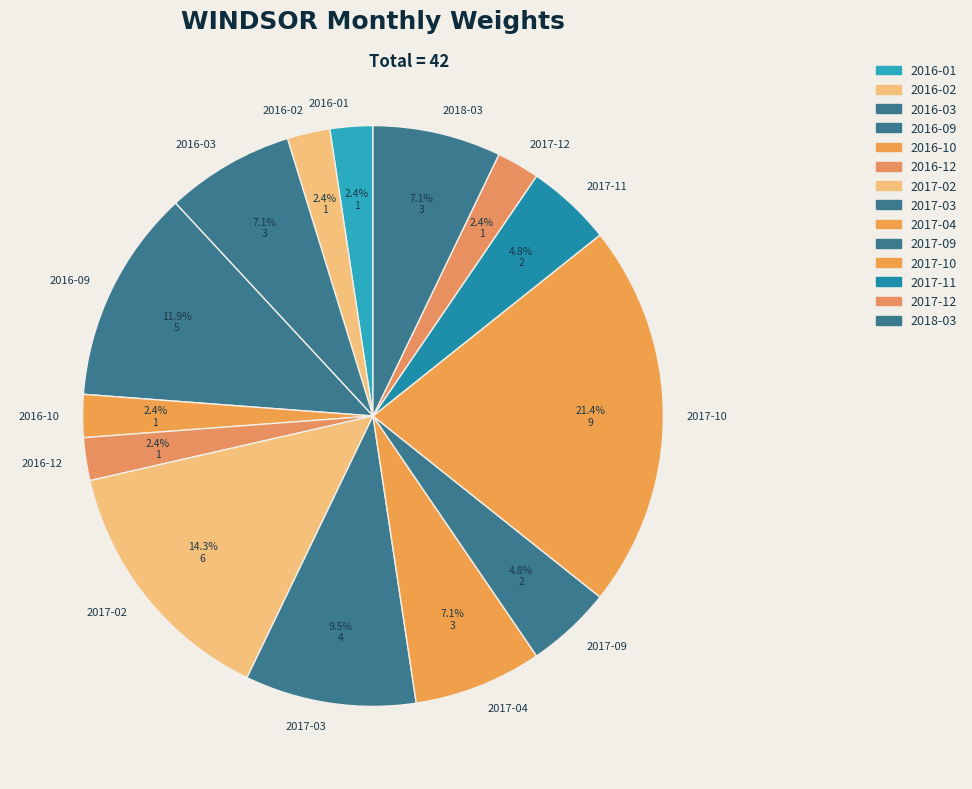

How many slices are in this pie chart?

14